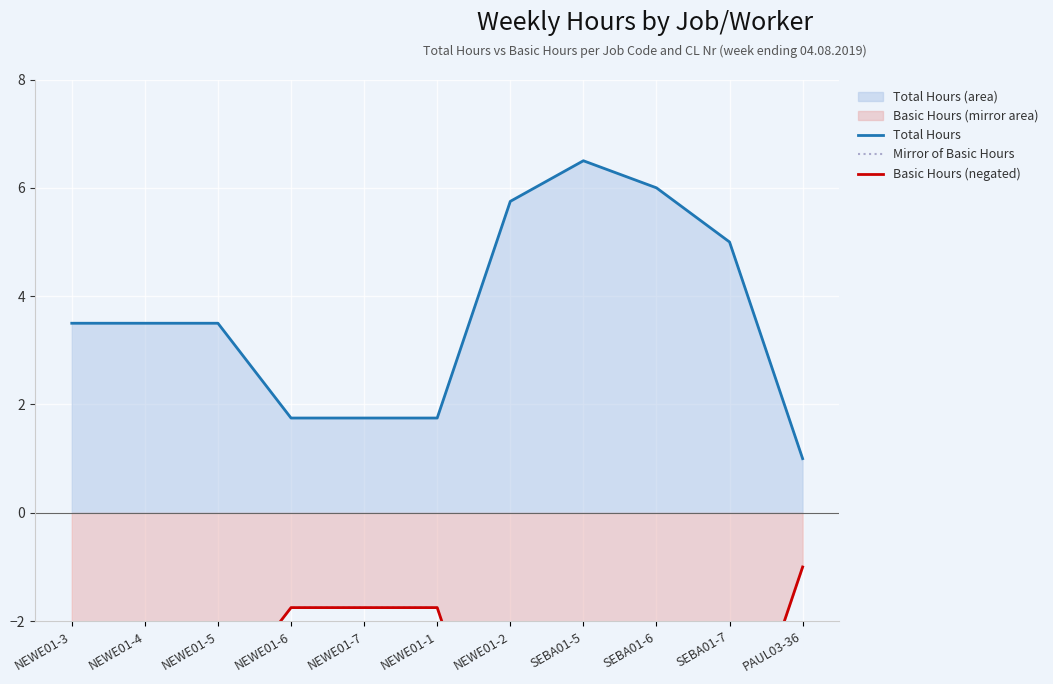

At how many categories does at least one series exceed -4?

11